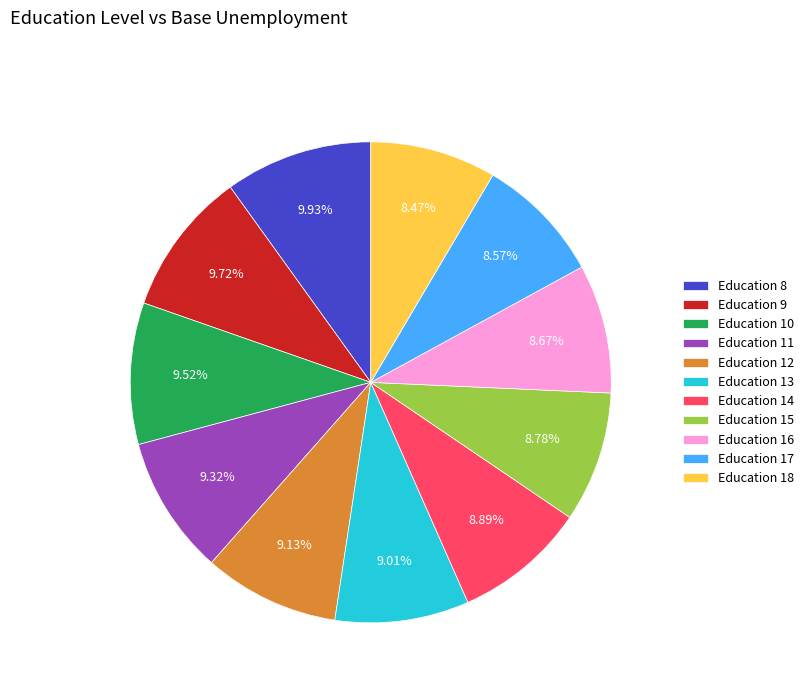

Do Education 13 and Education 12 together represent more than half of the pie?

No